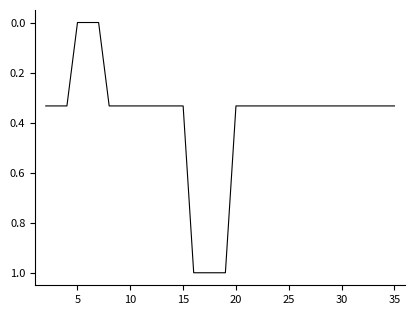

What is the sum of all values?

13.0